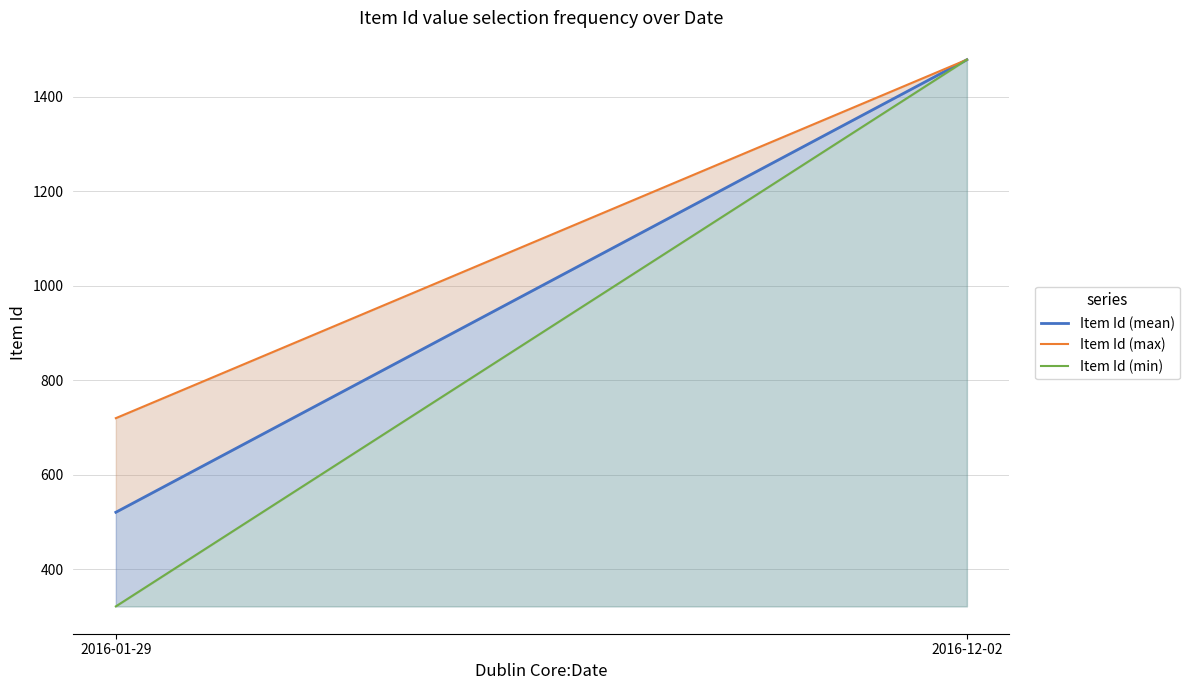

What is the difference between the Item Id (min) values at 2016-01-29 and 2016-12-02?

1156